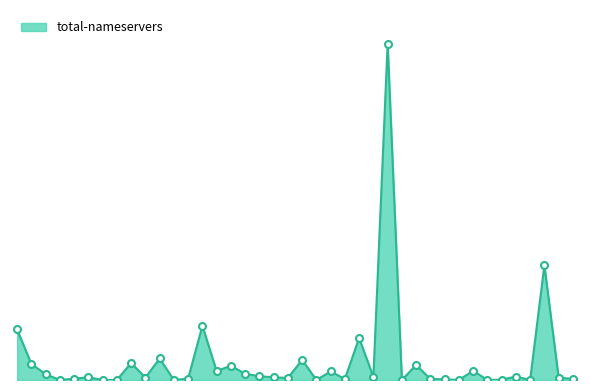

What is the label of the 22nd point from the left?

809